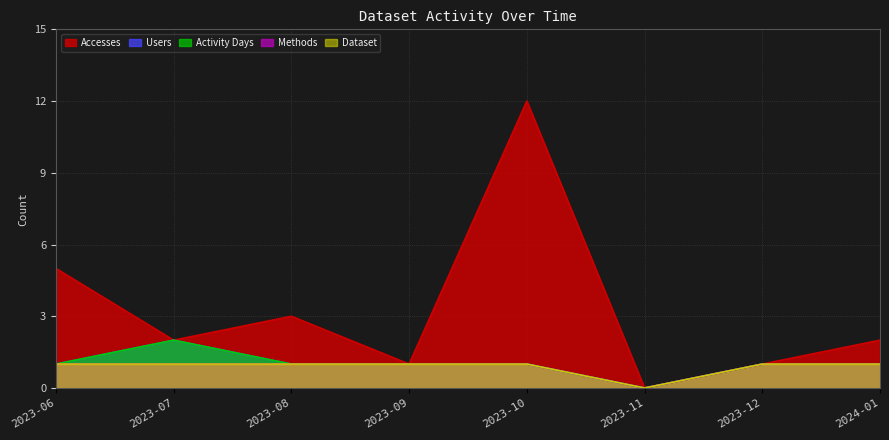

What is the sum of all Dataset values?

7